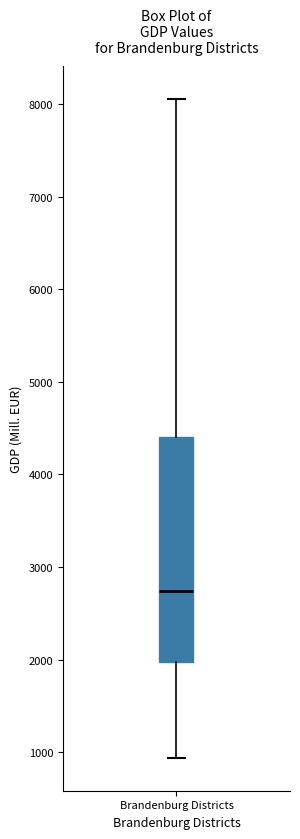

Read this box plot against the y-axis: the position of the median line, the range covered by the box, and the ends of both whiskers. The values are not printed on the chart, so give them approximately, as read against the axis.

median 2700, box 2000 to 4400, whiskers 900 to 8100